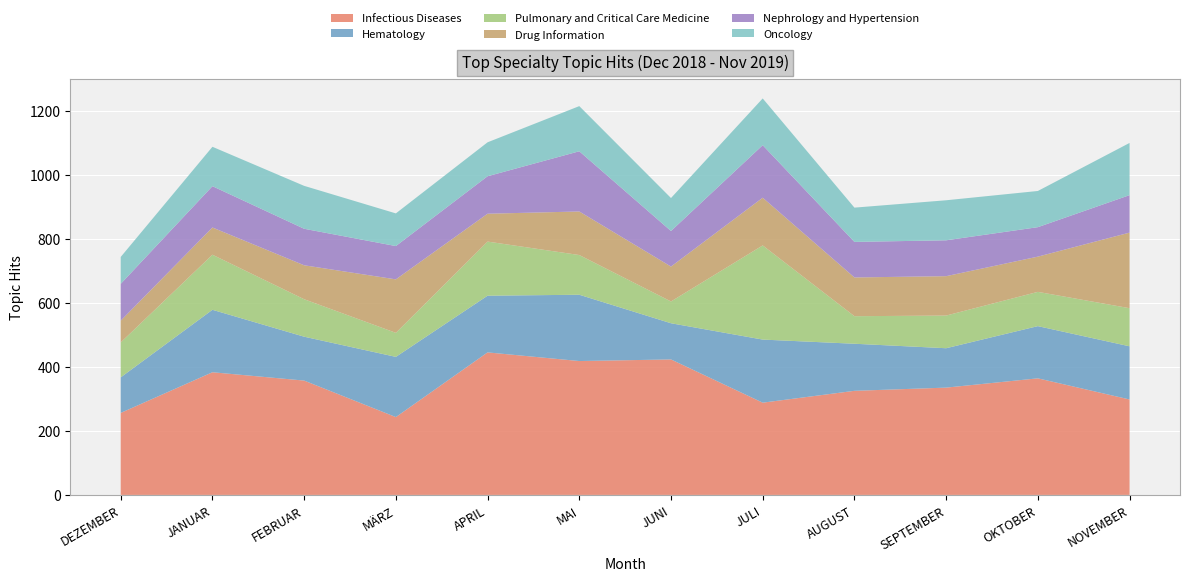

What is the maximum value for Nephrology and Hypertension?

188